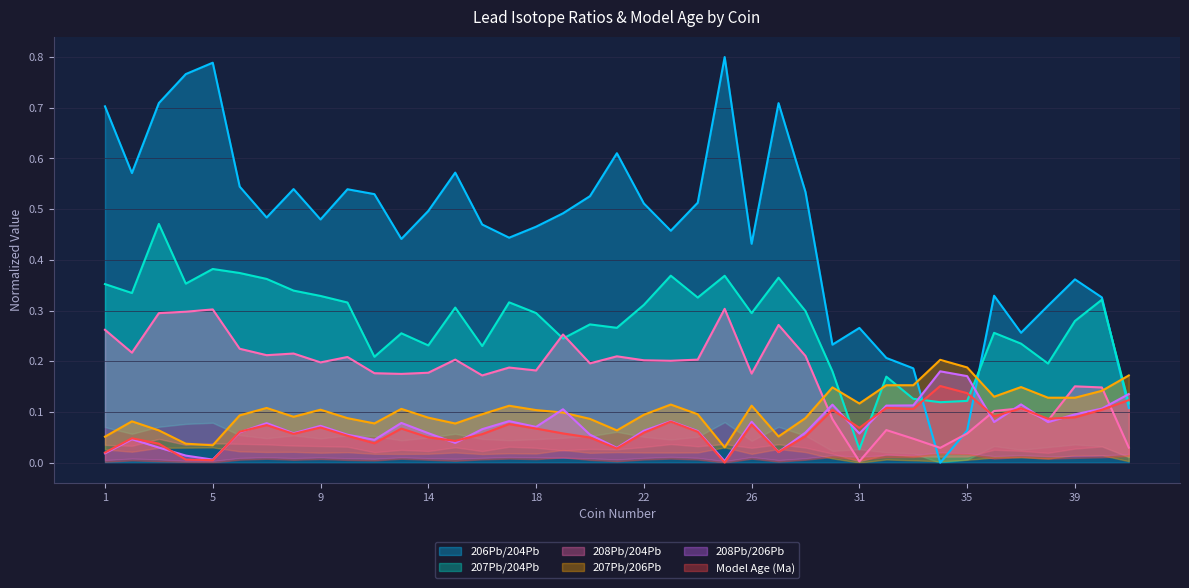

True or false: Model Age (Ma) has a value of 0.0 at 2.

False